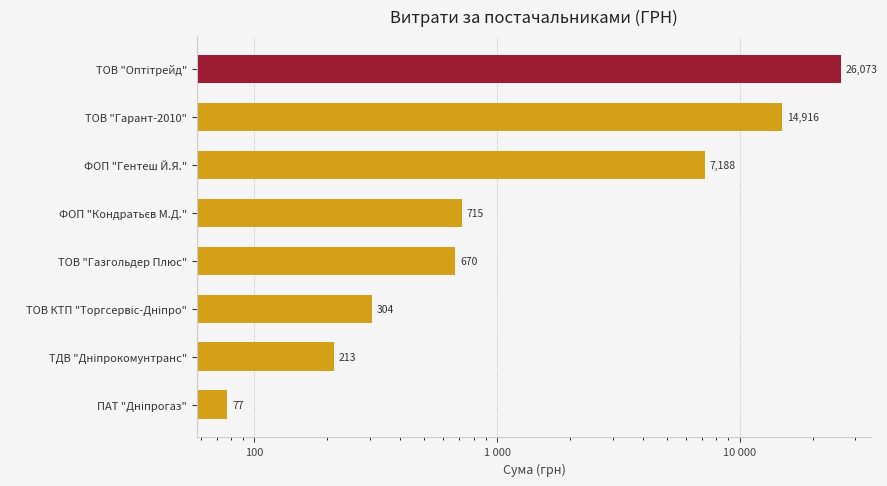

Reading right to left, extract all data points from this chart.

26073.0	14916.0	7188.0	715.0	670.0	304.0	212.6	77.4